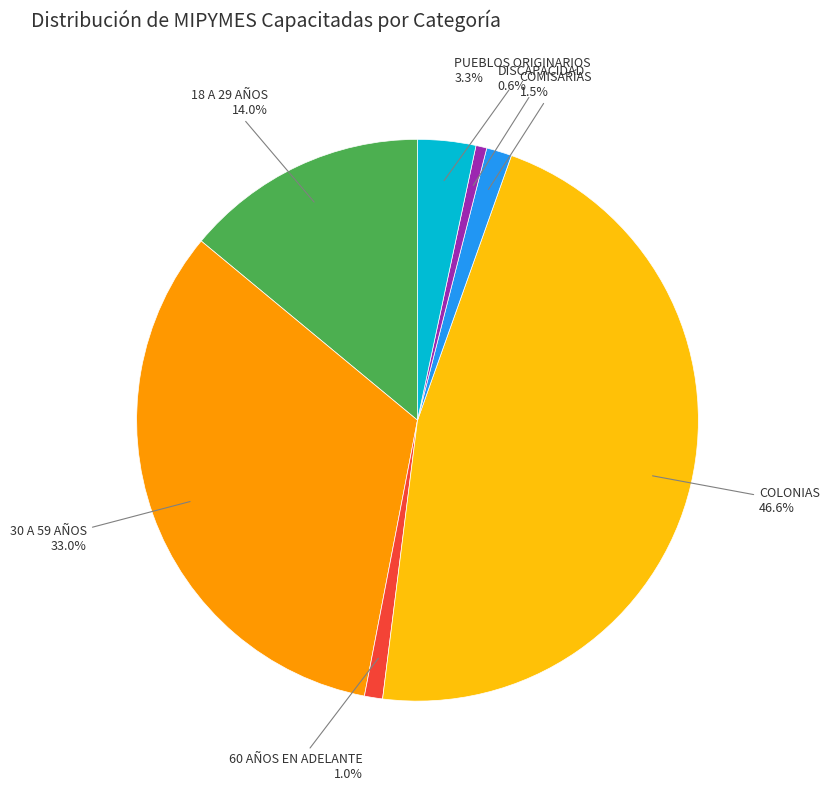

Is there a majority slice in this chart?

No